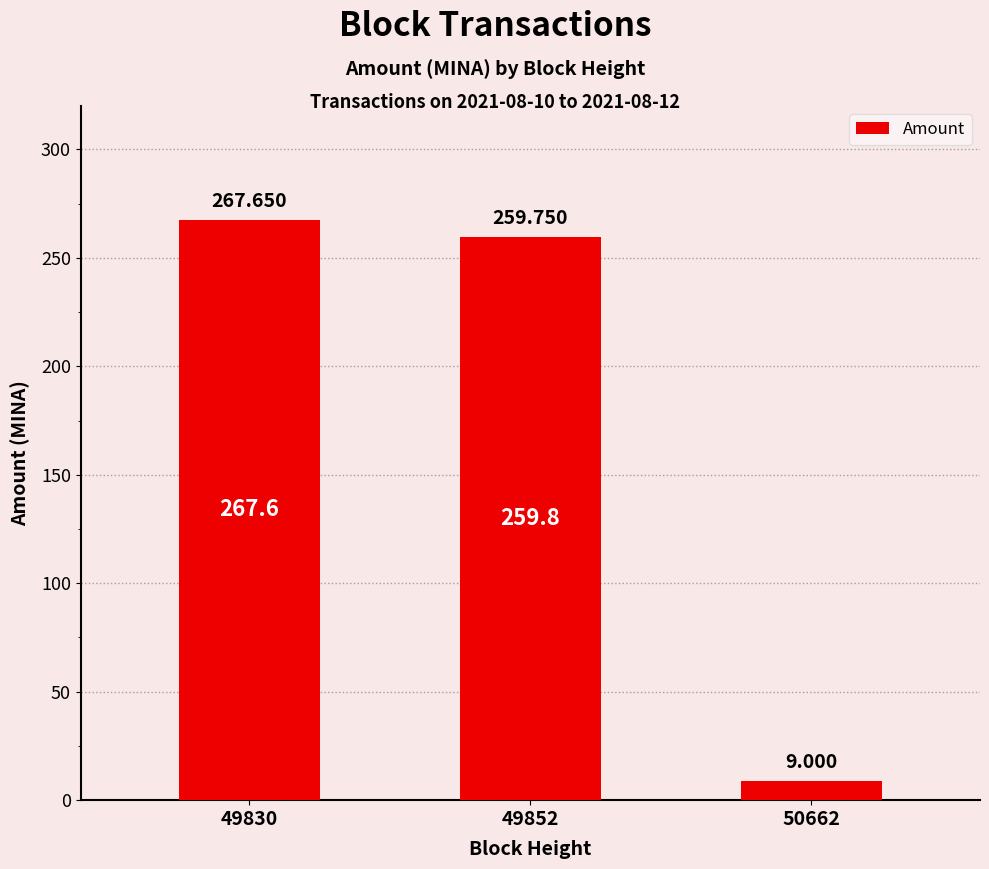

What is the sum of the values at 49852 and 49830?

527.4